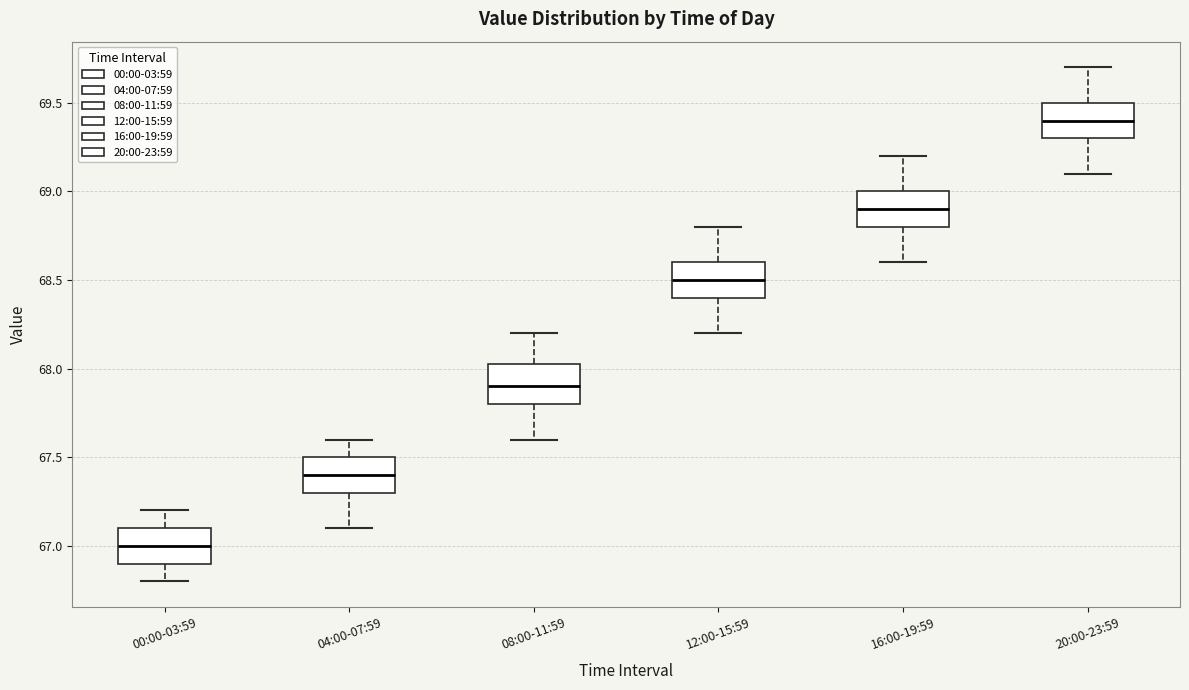

Reading left to right, read every box against the y-axis: the position of its median line, the range the box covers, and the ends of its whiskers. The values are not printed on the chart, so give them approximately, as read against the axis.

00:00-03:59: median 67.00, box 66.90 to 67.10, whiskers 66.80 to 67.20
04:00-07:59: median 67.40, box 67.30 to 67.50, whiskers 67.10 to 67.60
08:00-11:59: median 67.90, box 67.80 to 68.05, whiskers 67.60 to 68.20
12:00-15:59: median 68.50, box 68.40 to 68.60, whiskers 68.20 to 68.80
16:00-19:59: median 68.90, box 68.80 to 69.00, whiskers 68.60 to 69.20
20:00-23:59: median 69.40, box 69.30 to 69.50, whiskers 69.10 to 69.70